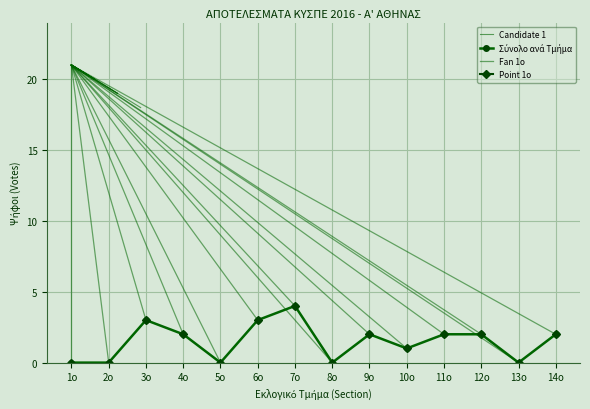

Where is Candidate Index nearest to the value 17?

16